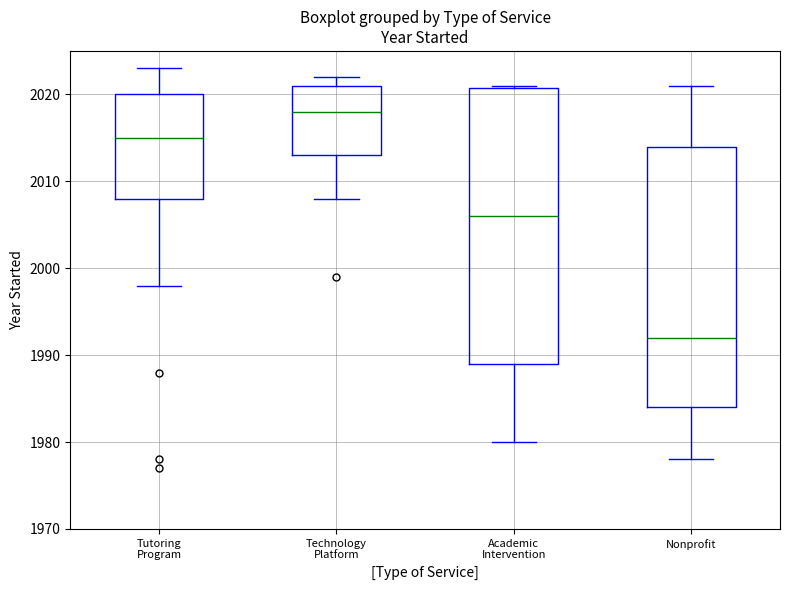

Comparing the boxes themselves (not the whiskers), which one is the tallest?

Academic Intervention